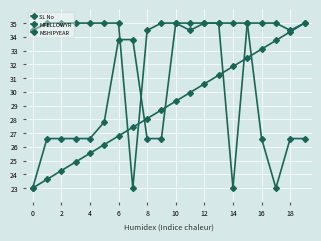

At which label does MSHIPYEAR reach its minimum?

14